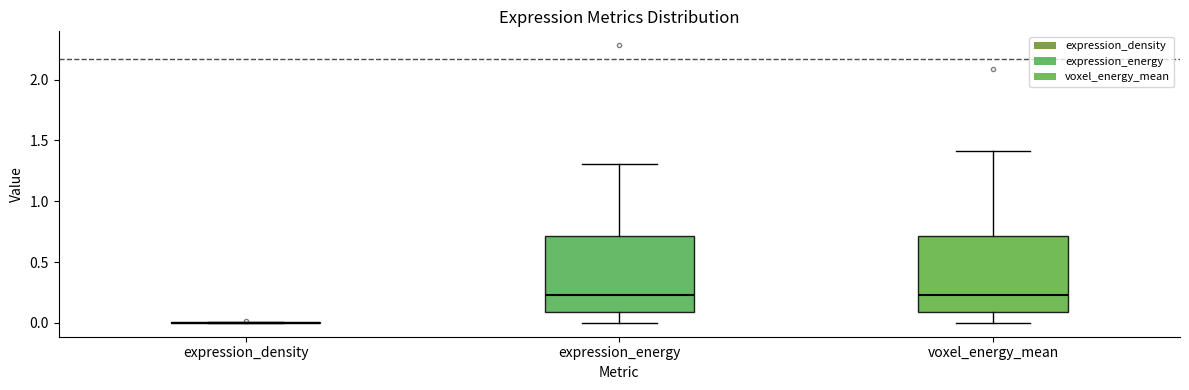

Reading left to right, transcribe this box plot: for each box, give where its median line is, the range the box spans, and where its two whiskers end, as read against the y-axis. The values are not printed on the chart, so give them approximately, as read against the axis.

expression_density: box collapsed to a line at 0.00, whiskers 0.00 to 0.00
expression_energy: median 0.25, box 0.10 to 0.70, whiskers 0.00 to 1.30
voxel_energy_mean: median 0.25, box 0.10 to 0.70, whiskers 0.00 to 1.40